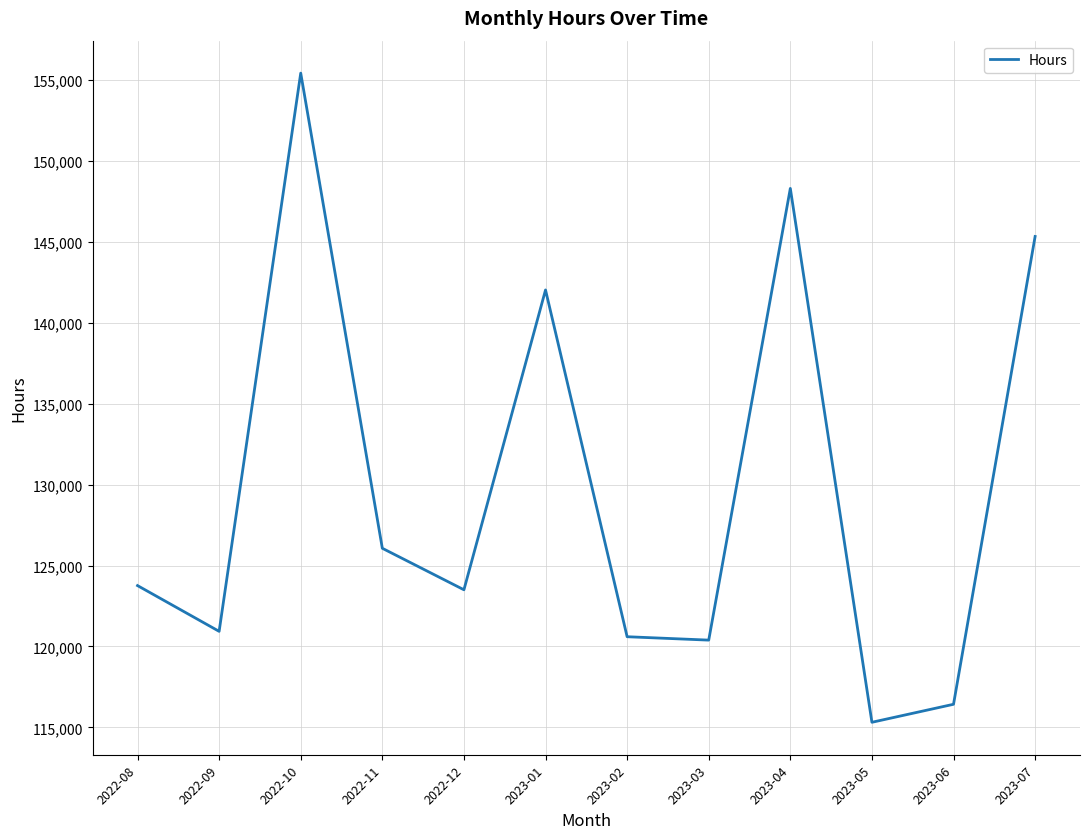

Where does the data first go above 123762?

2022-08